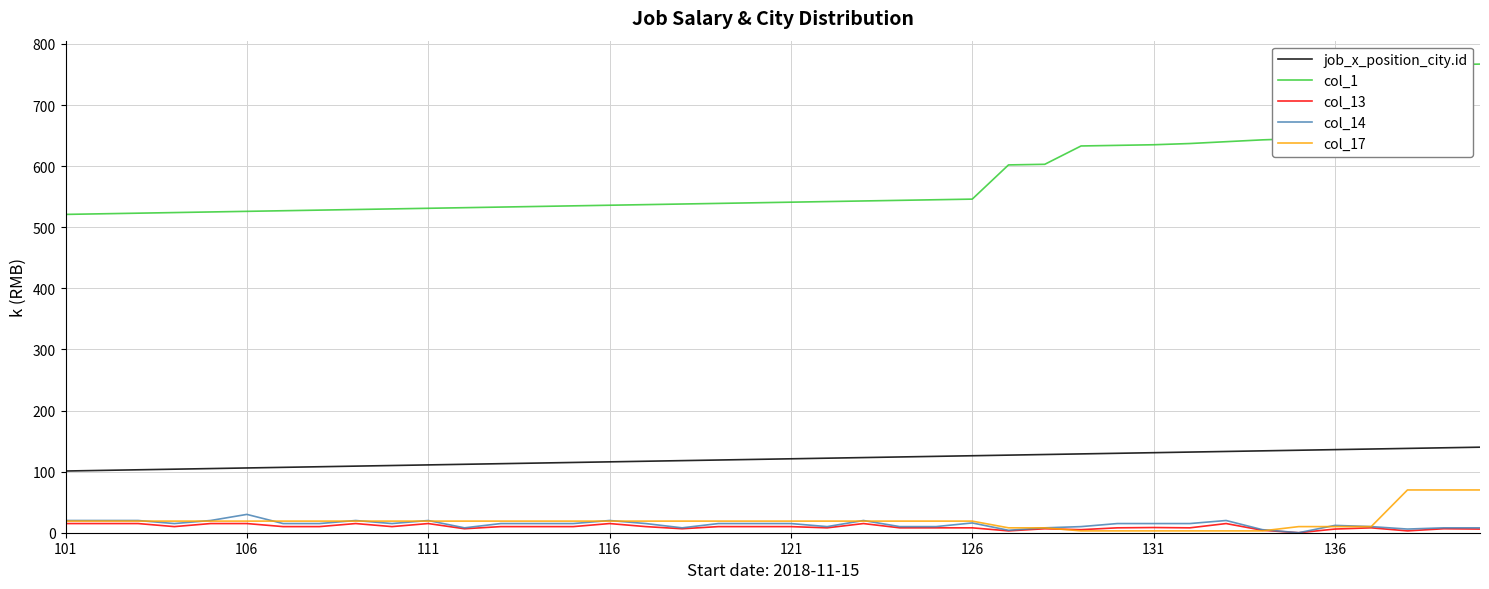

True or false: col_17 and col_1 cross at least once.

False